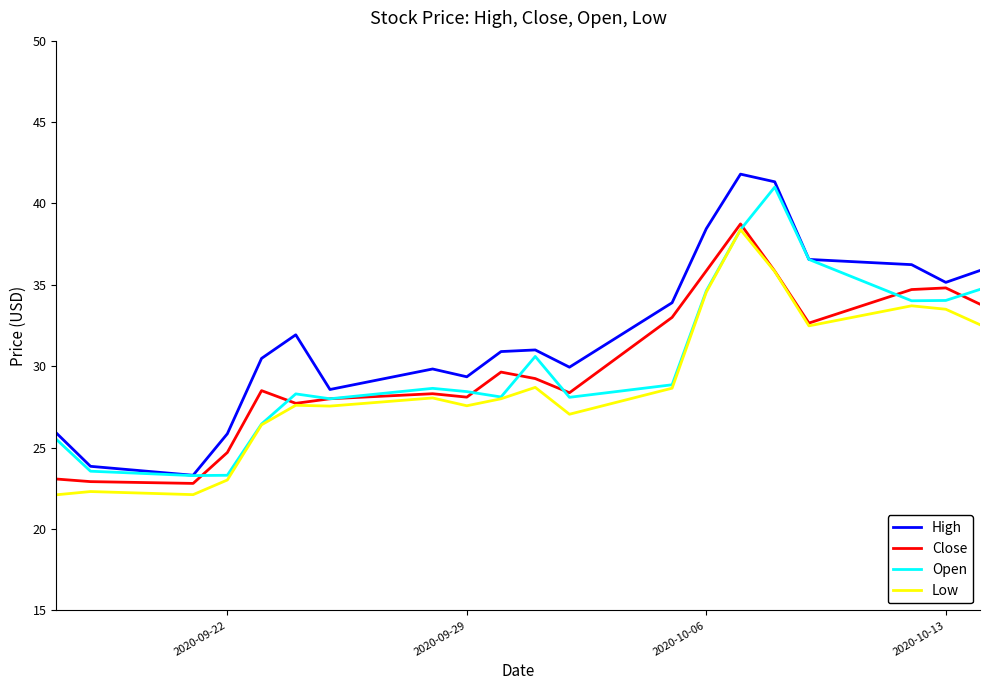

Which series has the largest range (max minus min)?

High